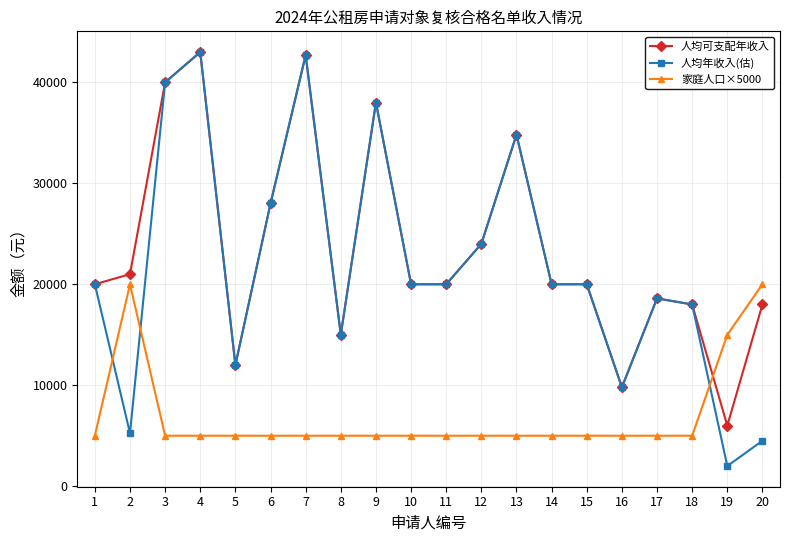

What is the difference between the highest and lowest values at 4?

38000